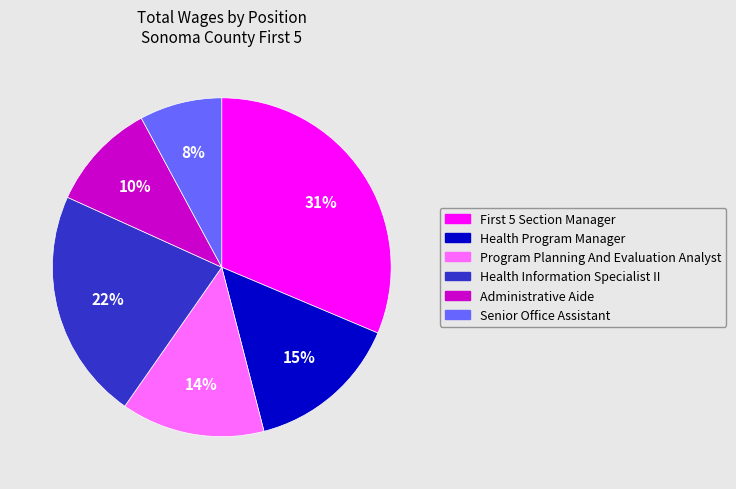

Which slice is the largest?

First 5 Section Manager